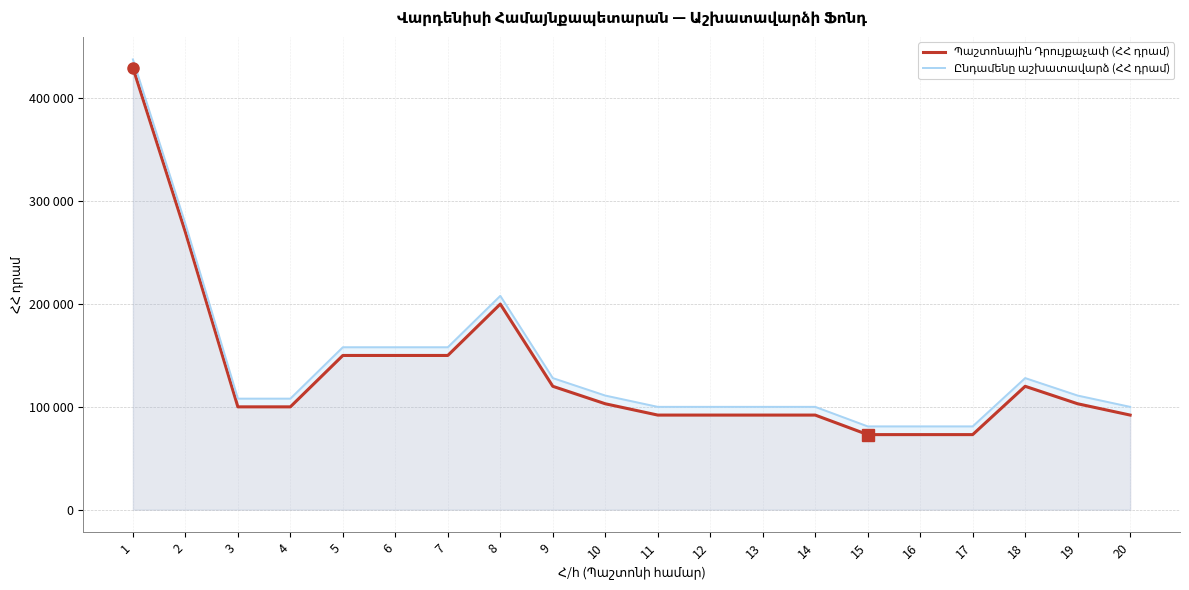

What is the sum of the Պաշտոնային Դրույքաչափ (ՀՀ դրամ) values at 6 and 8?

350000